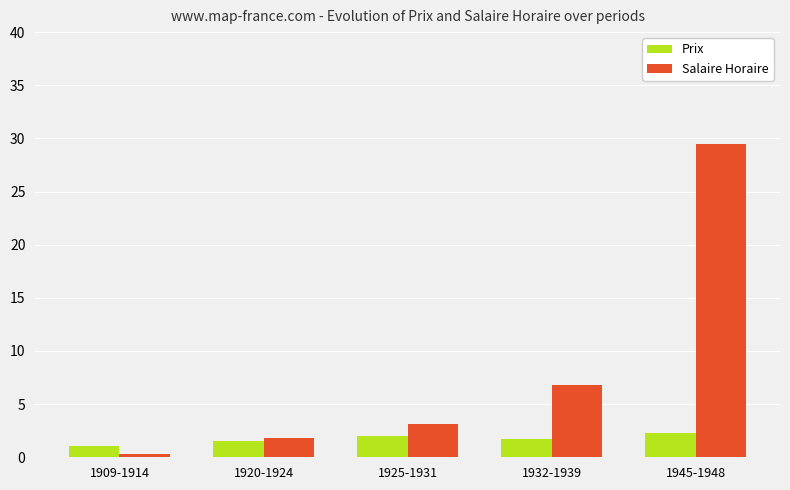

Which label corresponds to the smallest value in the chart?

1909-1914